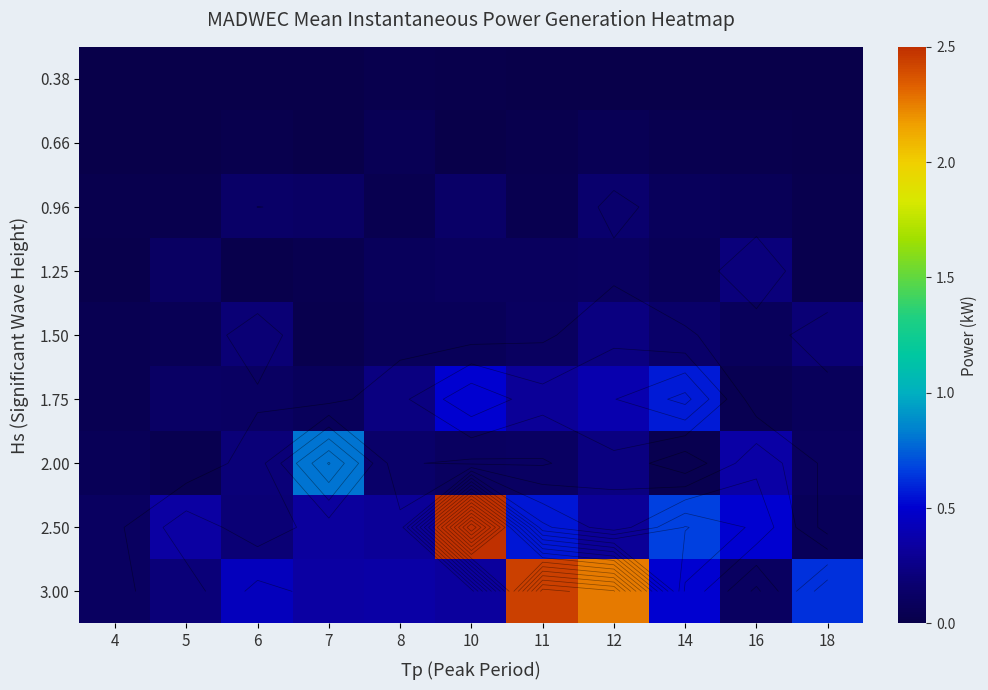

Which series changed the most between 5 and 11?

3.00